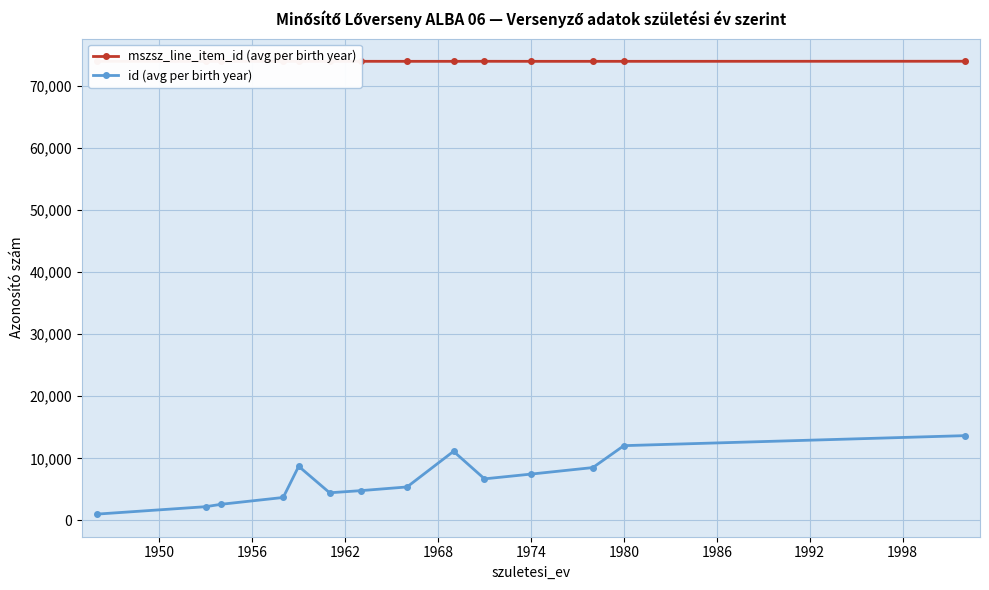

True or false: id (avg per birth year) has more than 1 points higher than both neighbors.

True